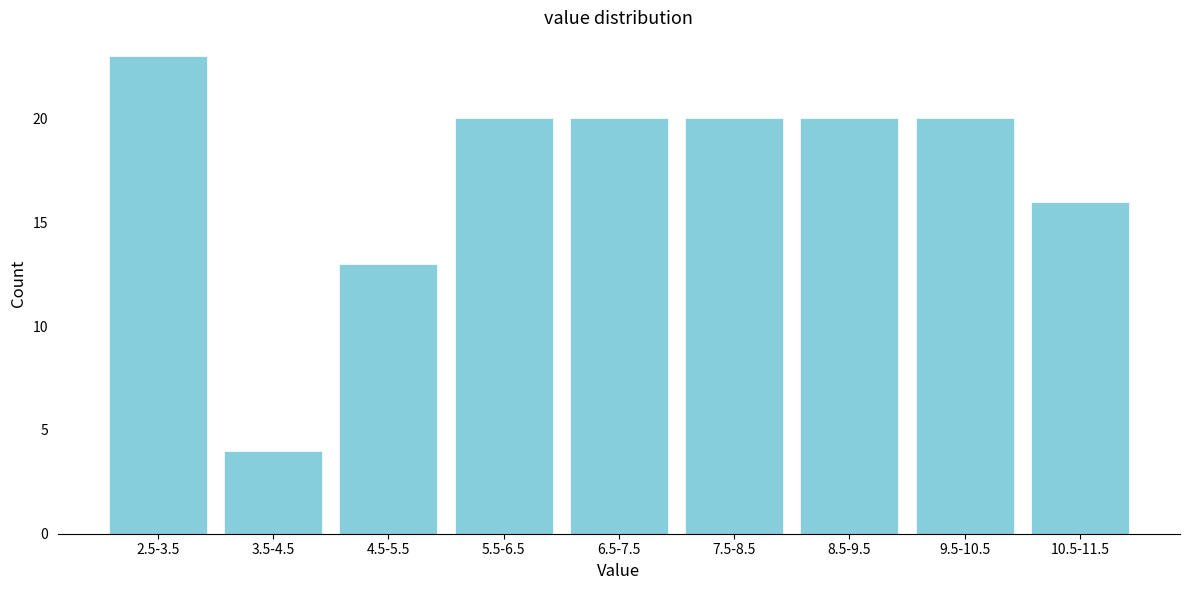

Reading right to left, transcribe all the data shown in this chart.

16	20	20	20	20	20	13	4	23